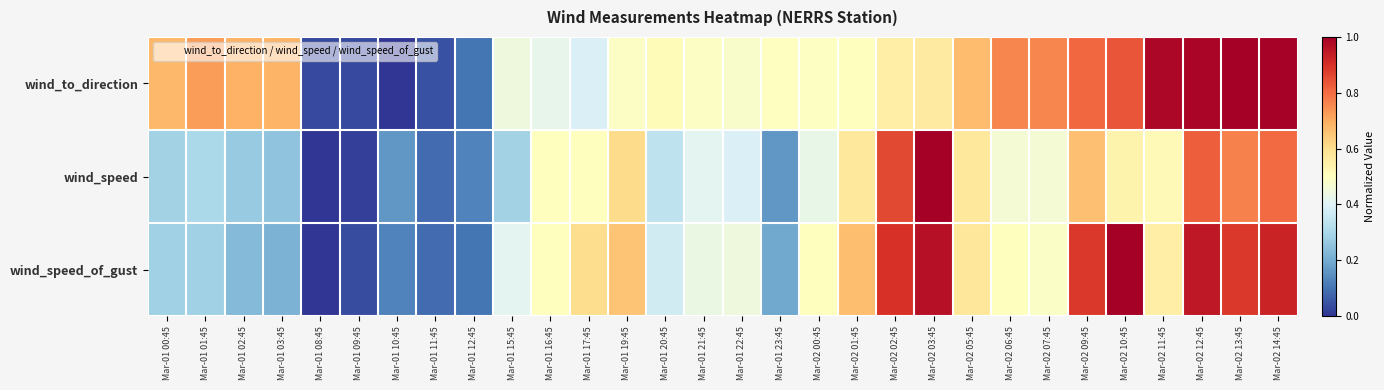

Between Mar-01 19:45 and Mar-01 20:45, which is larger?

Mar-01 20:45